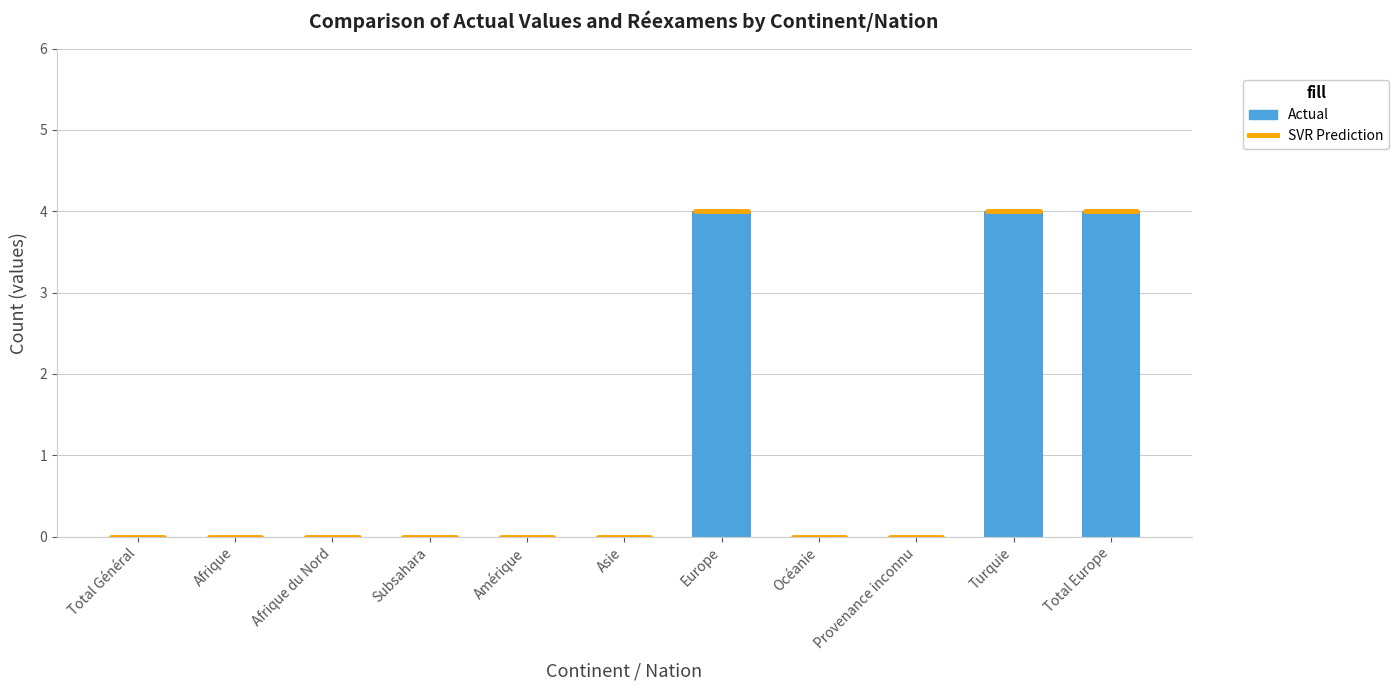

Between Afrique du Nord and Europe, which is larger?

Europe